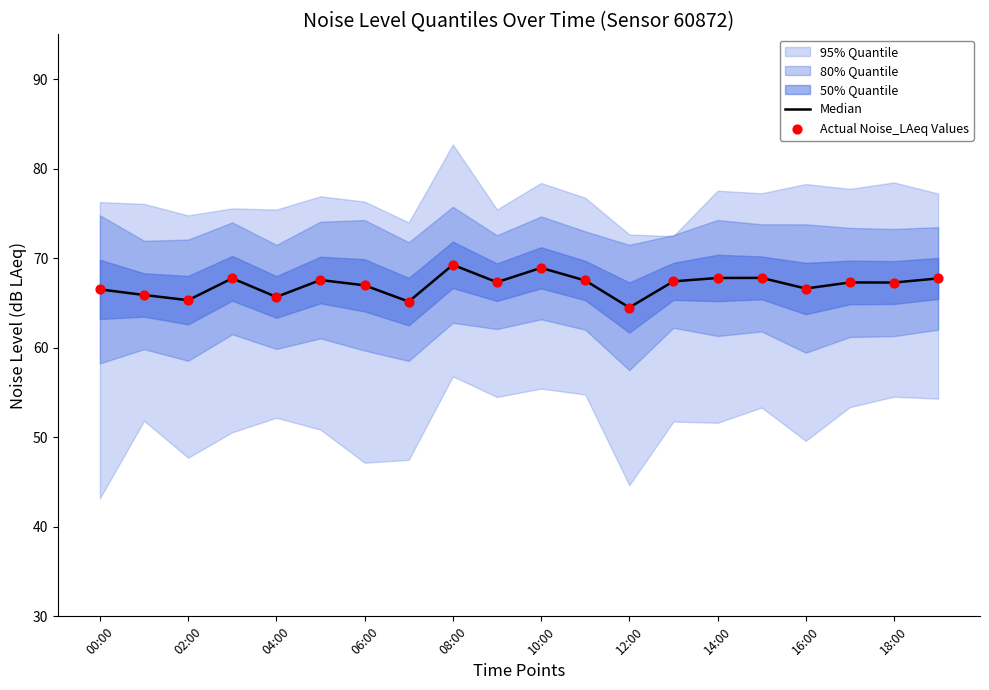

Which series has the largest total across all categories?

Median